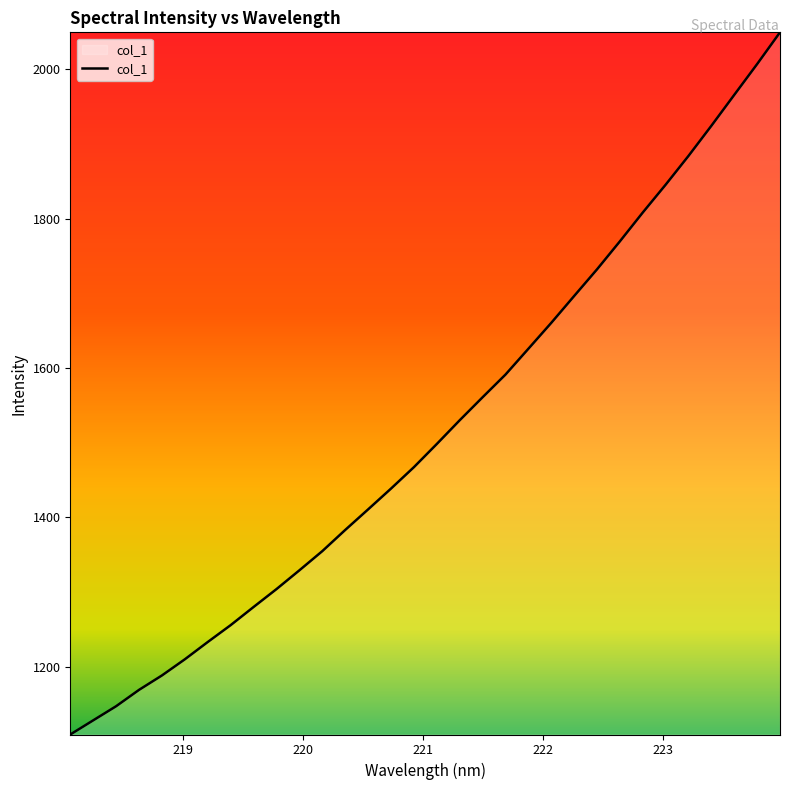

What is the maximum value shown in the chart?

2049.8